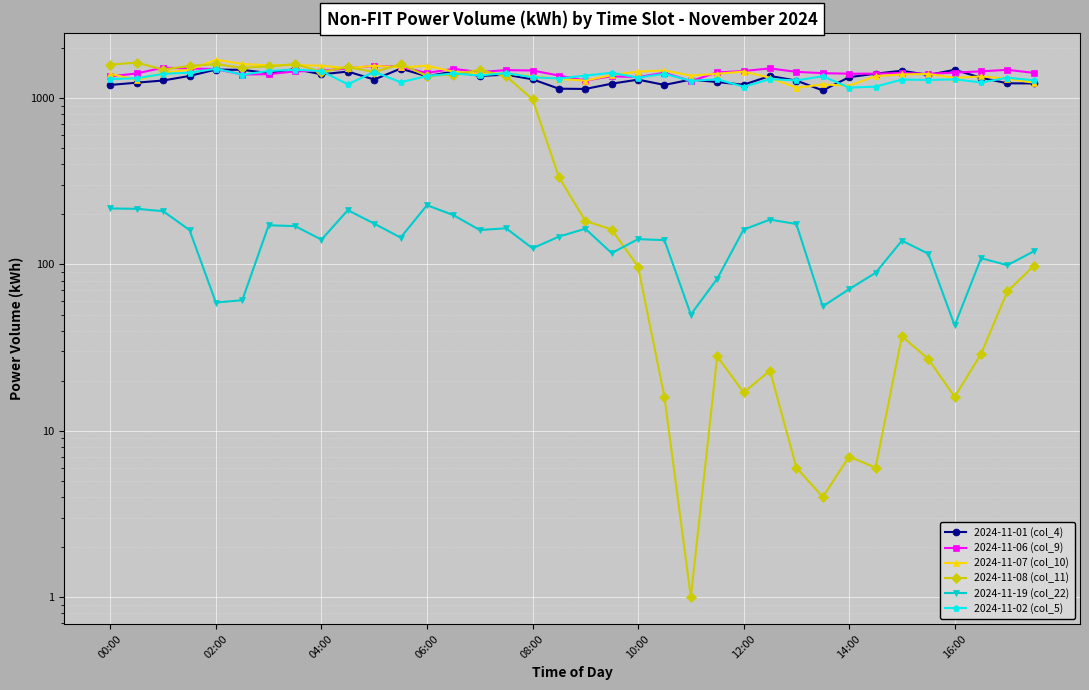

Read the 2024-11-02 (col_5) value at 9, to the nearest 10.

1210